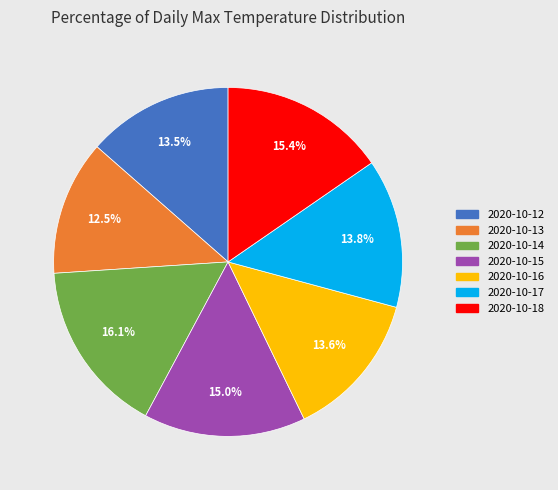

To the nearest percent, what percentage of the pie is 2020-10-14?

16%